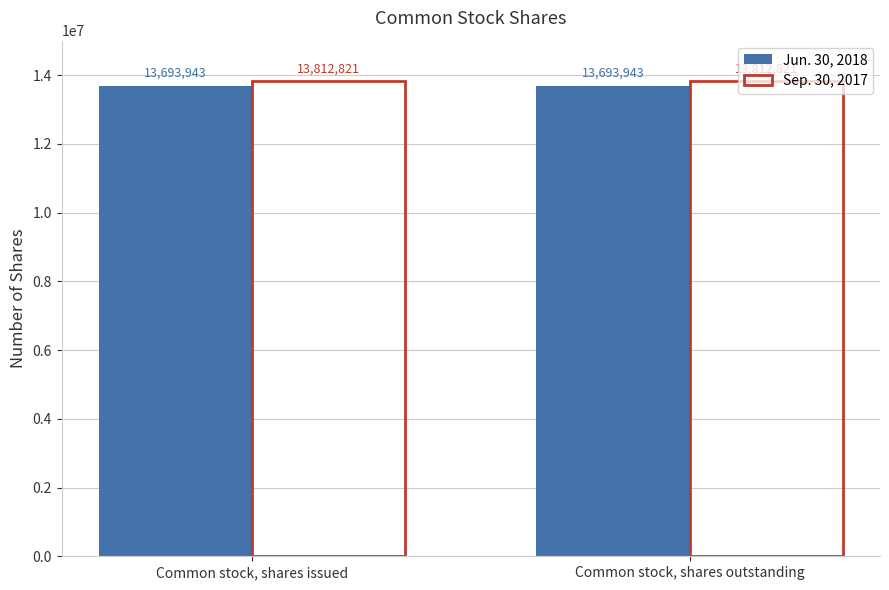

What is the approximate value of Sep. 30, 2017 at Common stock, shares outstanding?

13812821